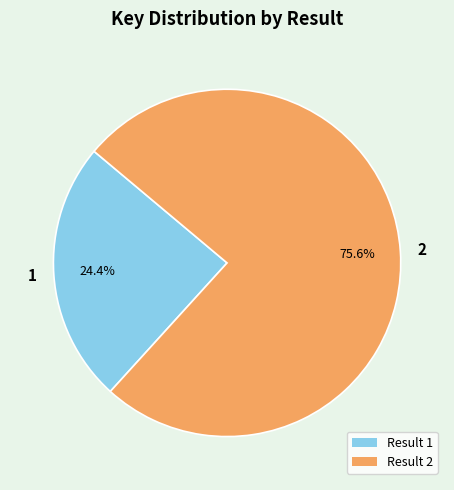

How many slices are in this pie chart?

2